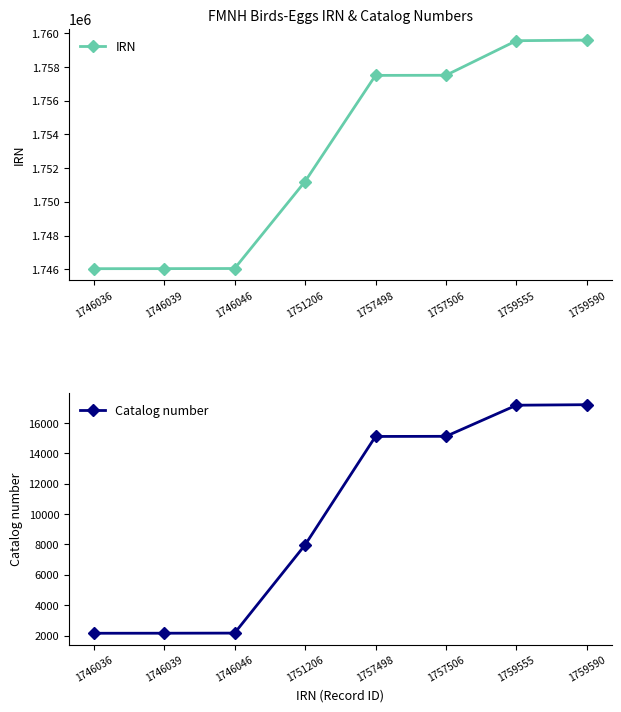

What is the sum of all Catalog number values?

79030